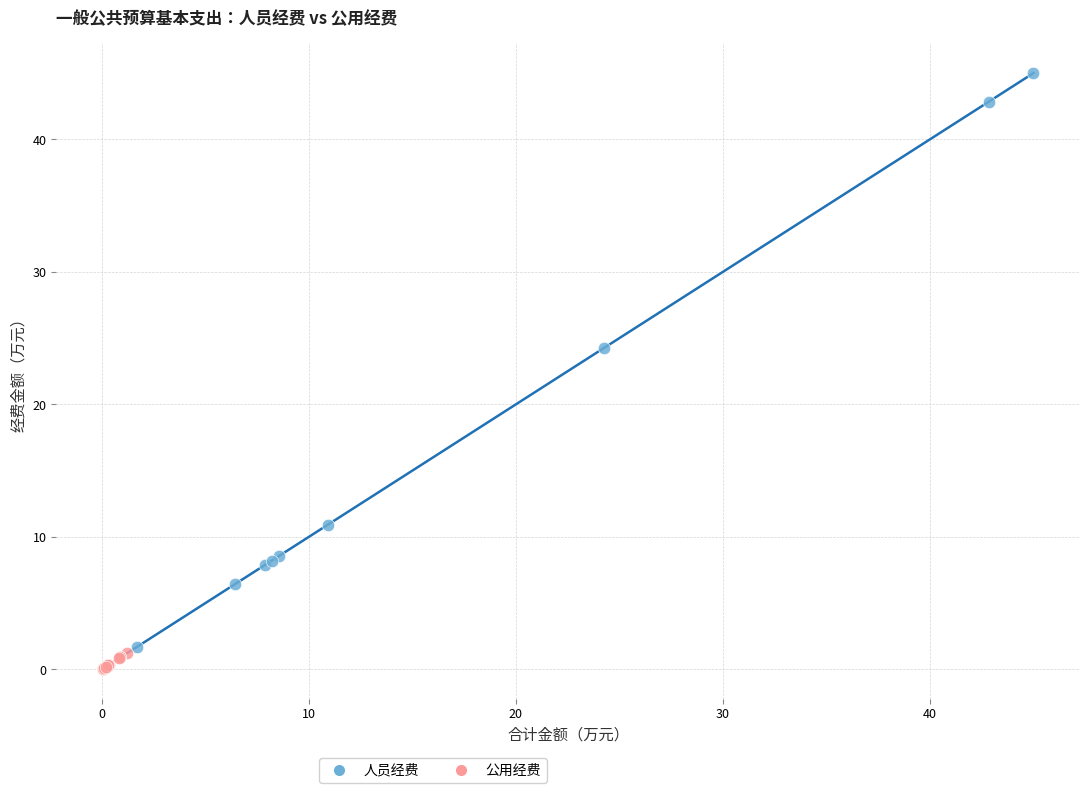

What are all the series names shown in the legend?

人员经费, 公用经费